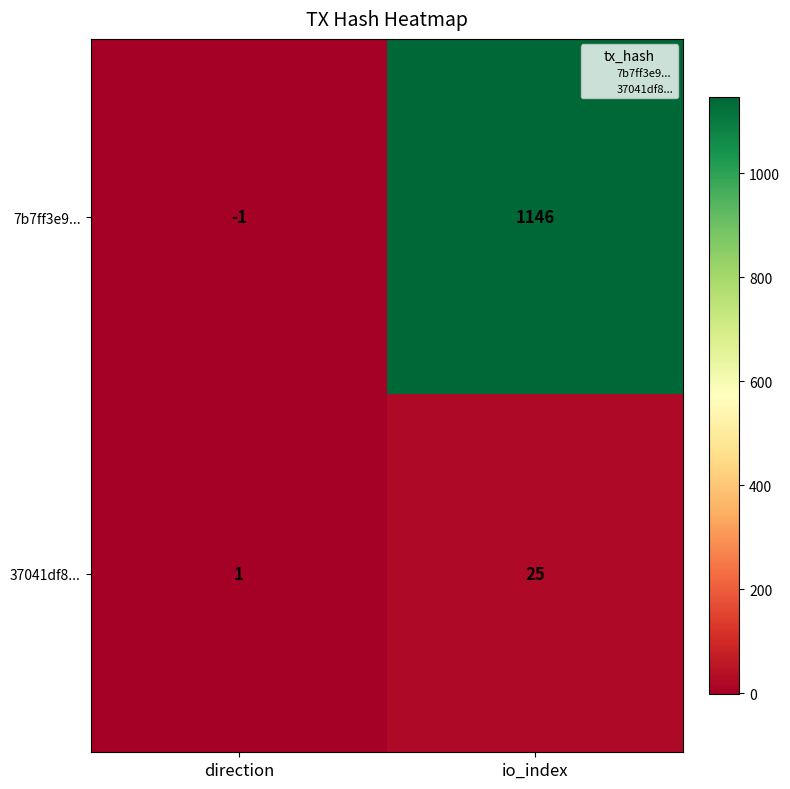

At which category is the sum across all series the highest?

io_index